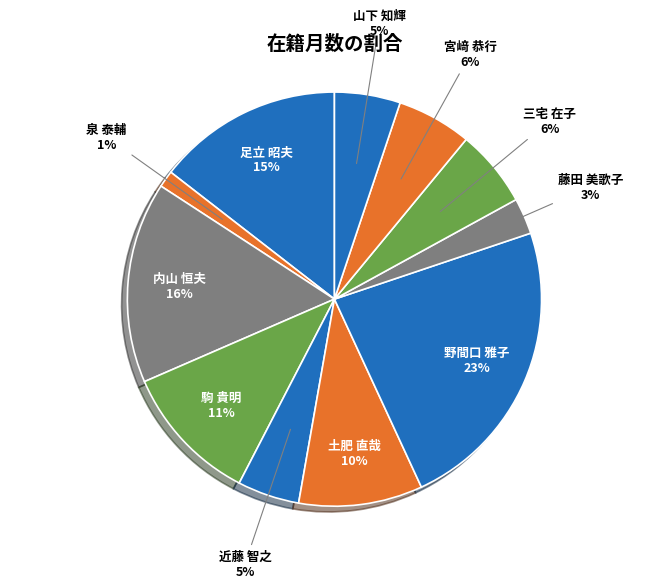

Count the number of slices in the pie.

11